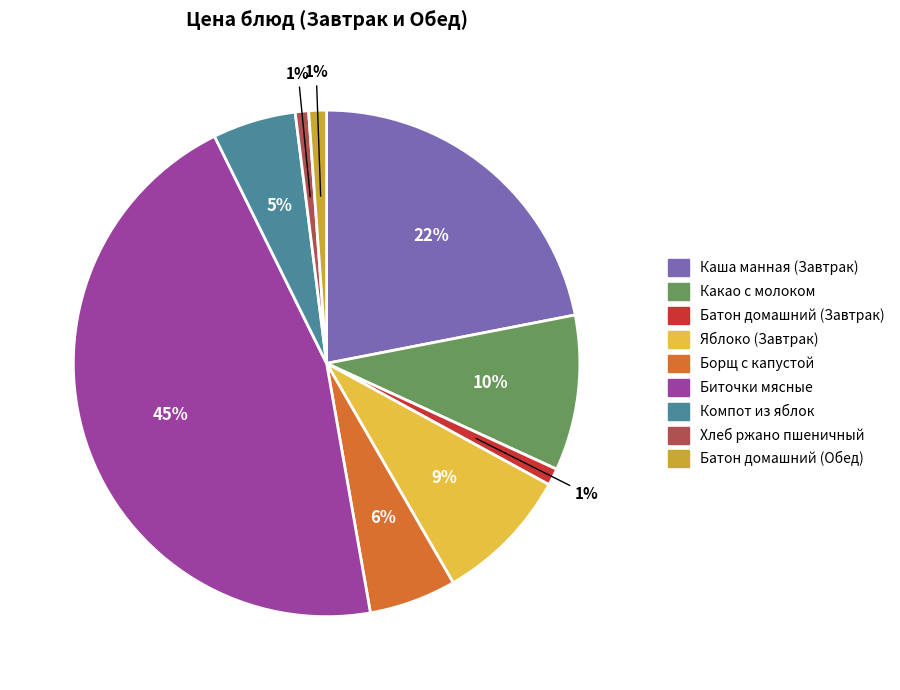

True or false: Биточки мясные accounts for 55% of the total.

False